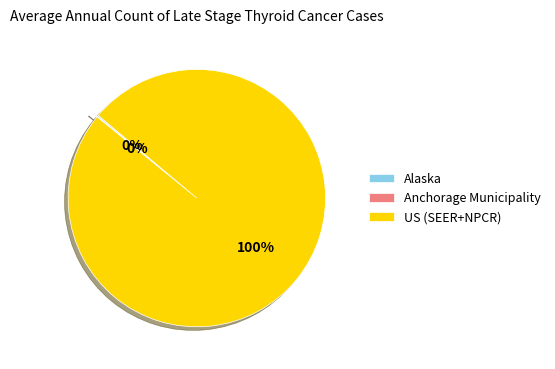

What is the majority slice?

US (SEER+NPCR)